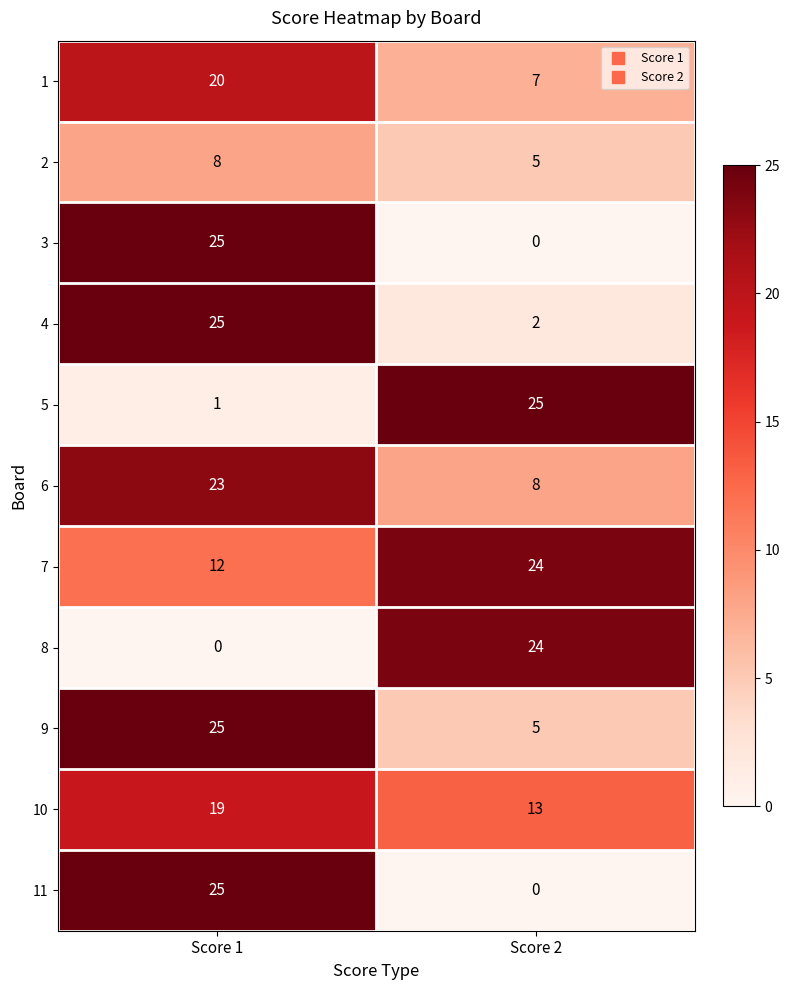

Is it true that 3 equals 25 at Score 1?

True